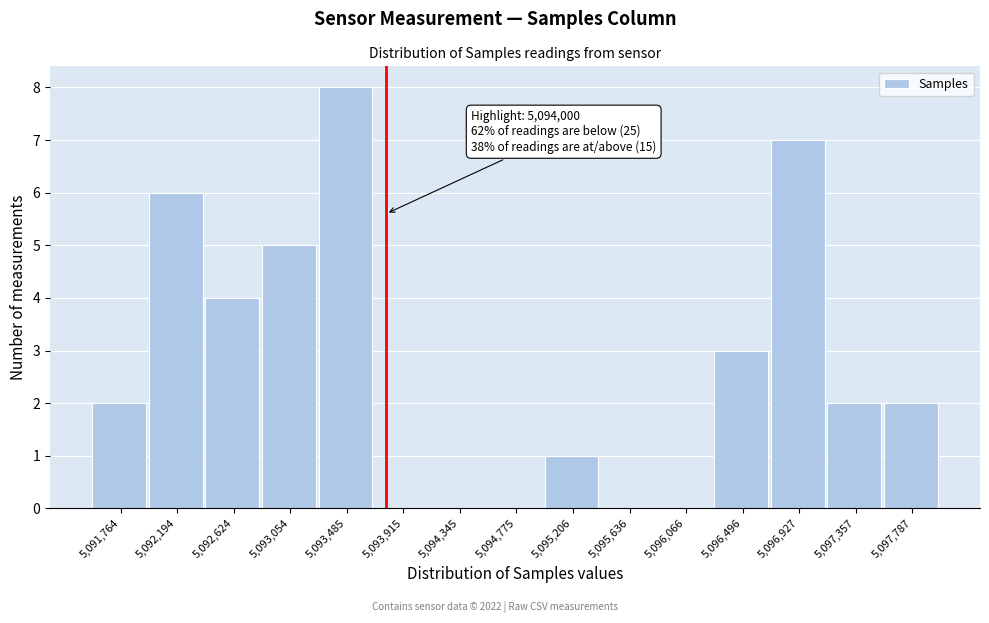

Reading right to left, extract all data points from this chart.

5,097,787=2	5,097,357=2	5,096,927=7	5,096,496=3	5,096,066=0	5,095,636=0	5,095,206=1	5,094,775=0	5,094,345=0	5,093,915=0	5,093,485=8	5,093,054=5	5,092,624=4	5,092,194=6	5,091,764=2